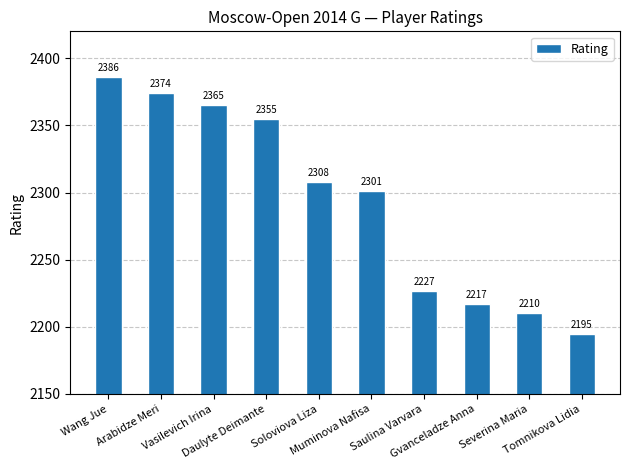

List the labels in order of value, smallest first.

Tomnikova Lidia, Severina Maria, Gvanceladze Anna, Saulina Varvara, Muminova Nafisa, Soloviova Liza, Daulyte Deimante, Vasilevich Irina, Arabidze Meri, Wang Jue